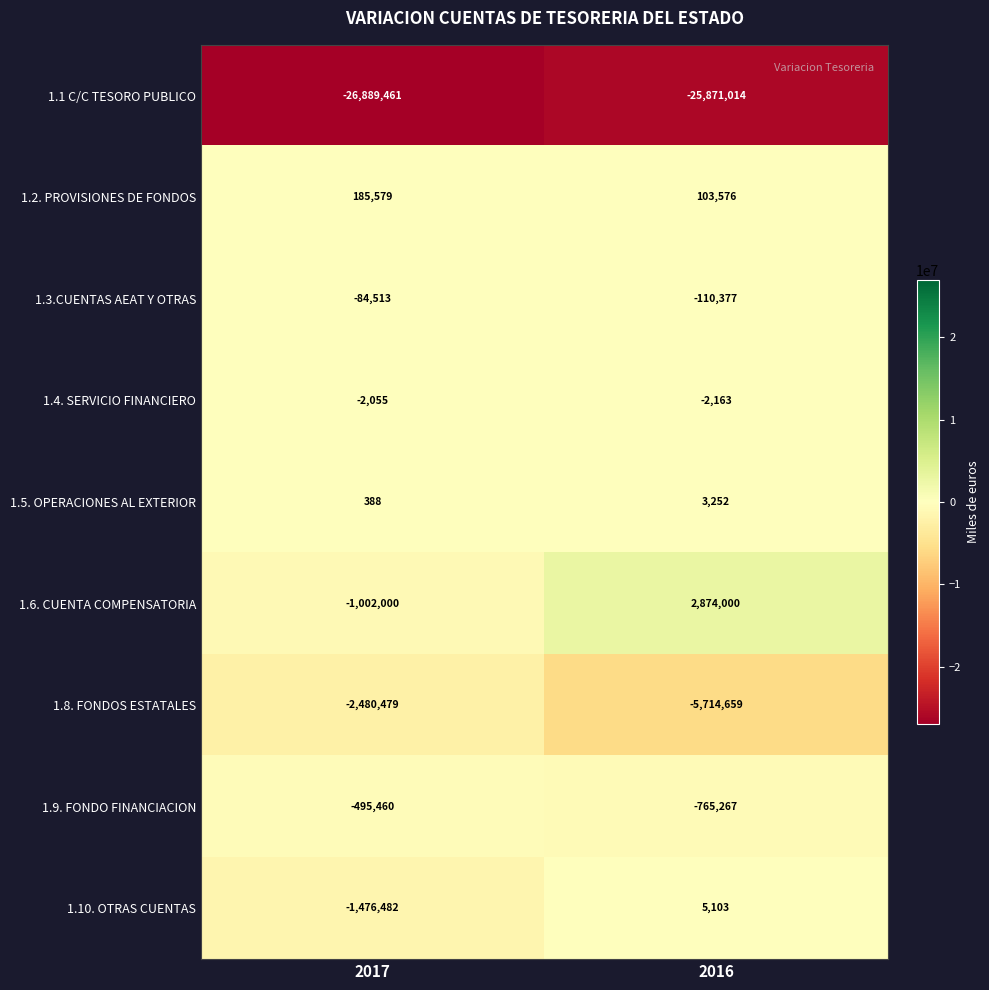

Count the number of data series in this chart.

9